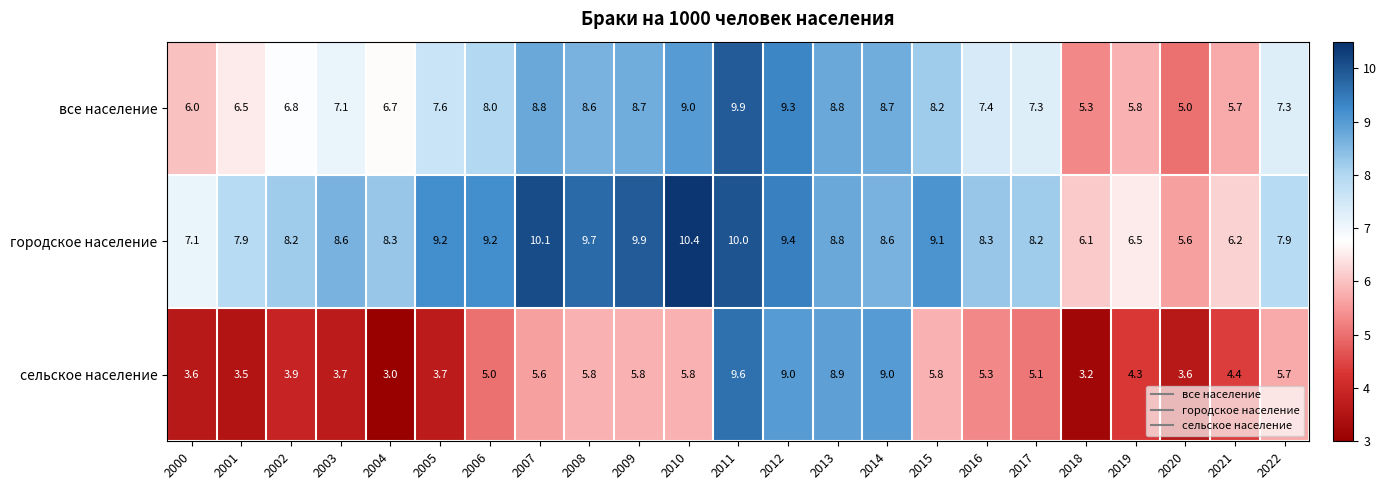

How many categories are shown in the chart?

23